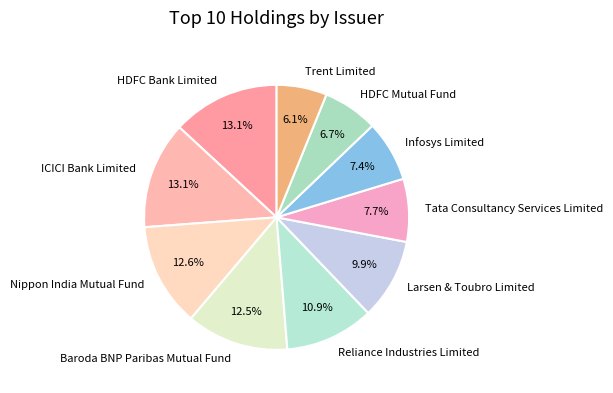

To the nearest percent, what is the combined percentage of Infosys Limited and Reliance Industries Limited?

18%